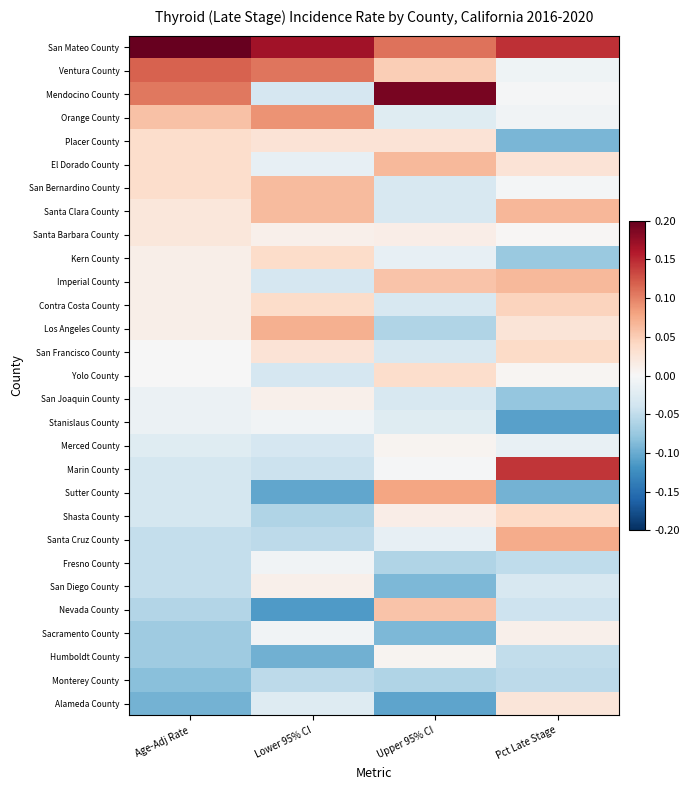

How many series are shown in this chart?

29